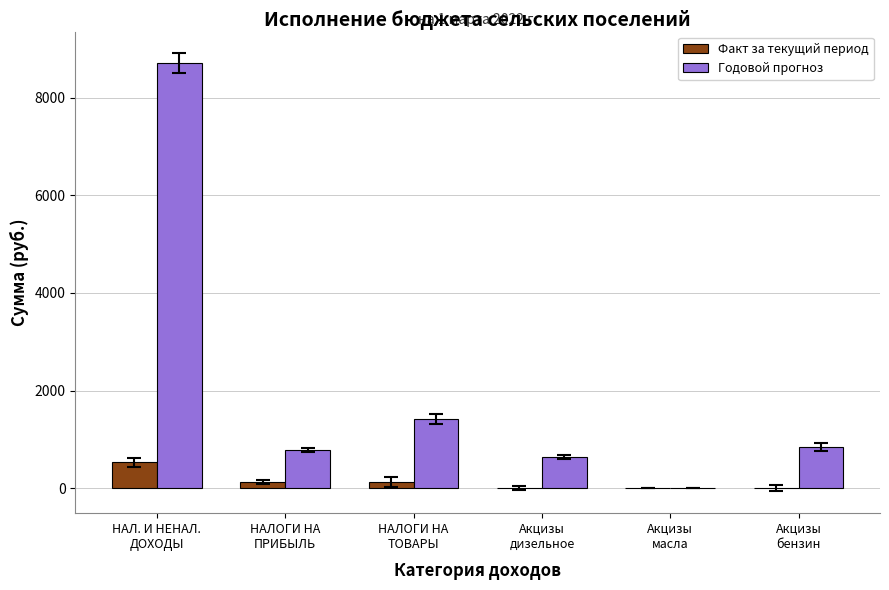

What is the maximum value shown in the chart?

8708.7